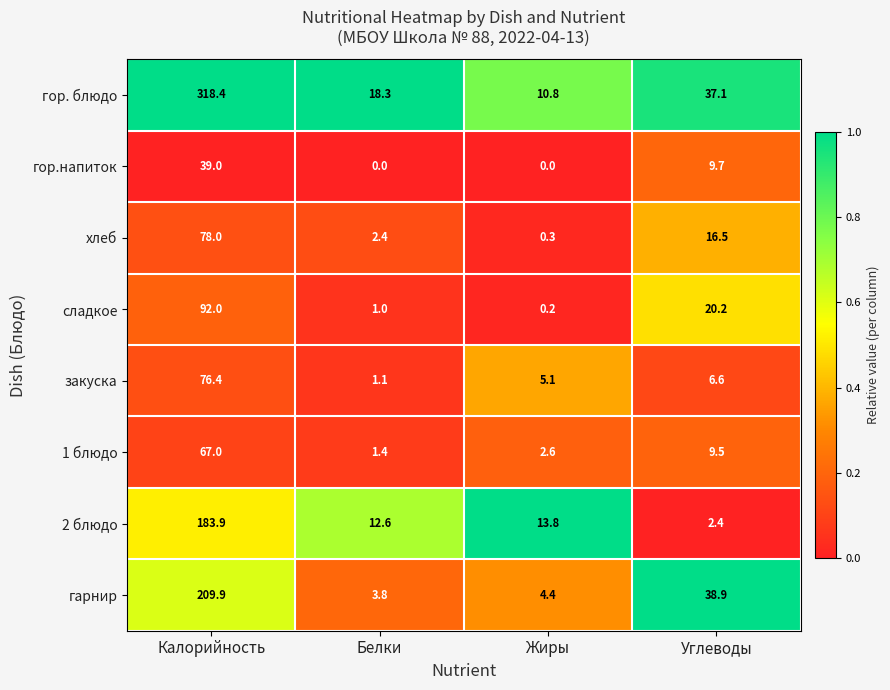

What is the sum of all гарнир values?

257.0